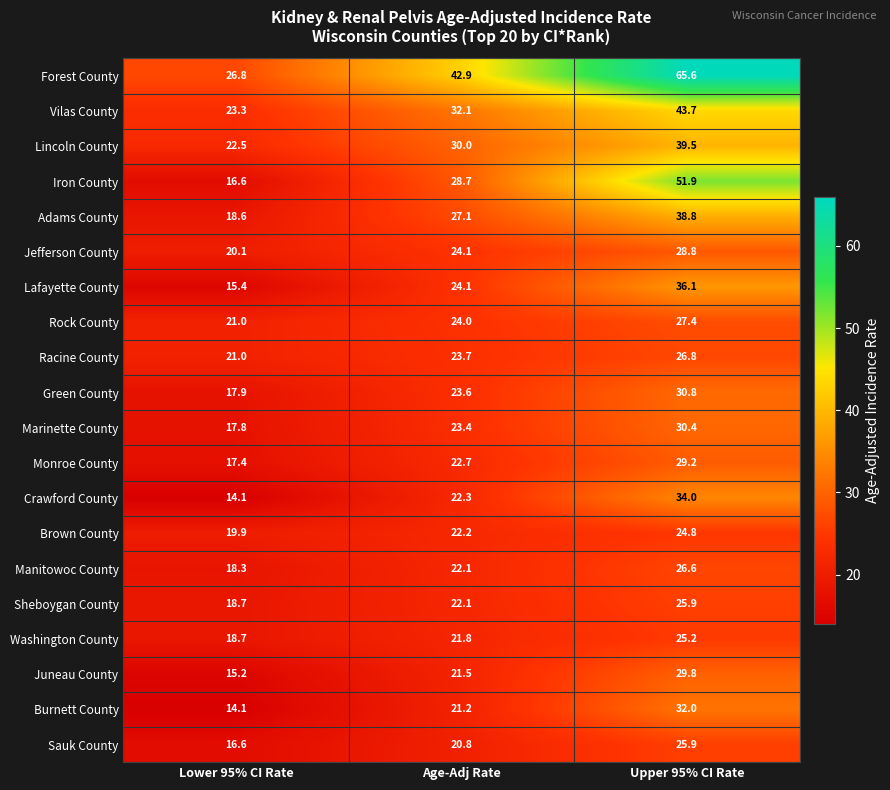

Which series has the largest total across all categories?

Forest County